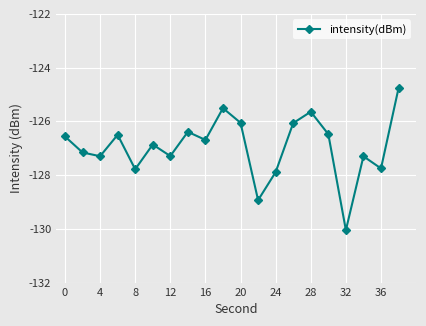

Reading left to right, list all the values displayed in this chart.

-126.6	-127.2	-127.3	-126.5	-127.8	-126.9	-127.3	-126.4	-126.7	-125.5	-126.1	-128.9	-127.9	-126.1	-125.6	-126.5	-130.0	-127.3	-127.8	-124.8